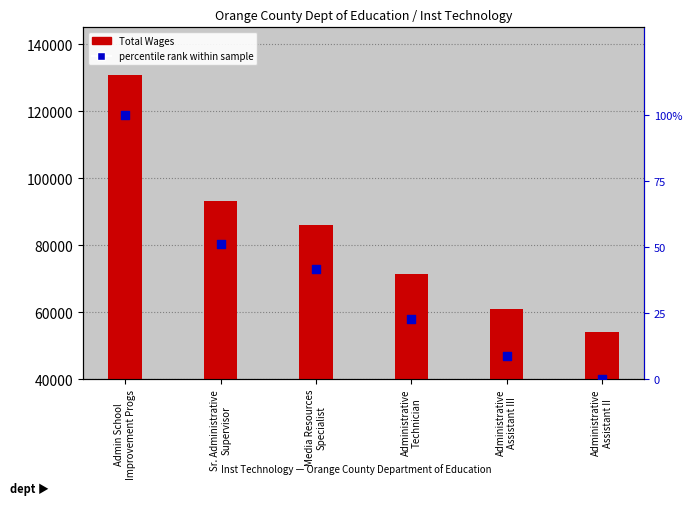

At how many categories does at least one series exceed 2725?

6